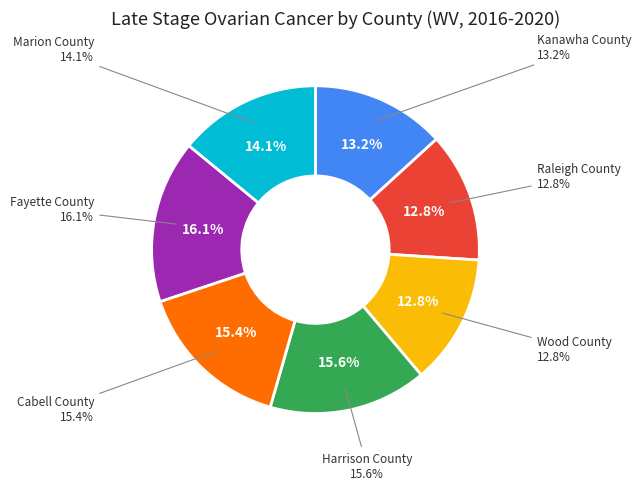

Combined, do Raleigh County and Fayette County account for over 50%?

No